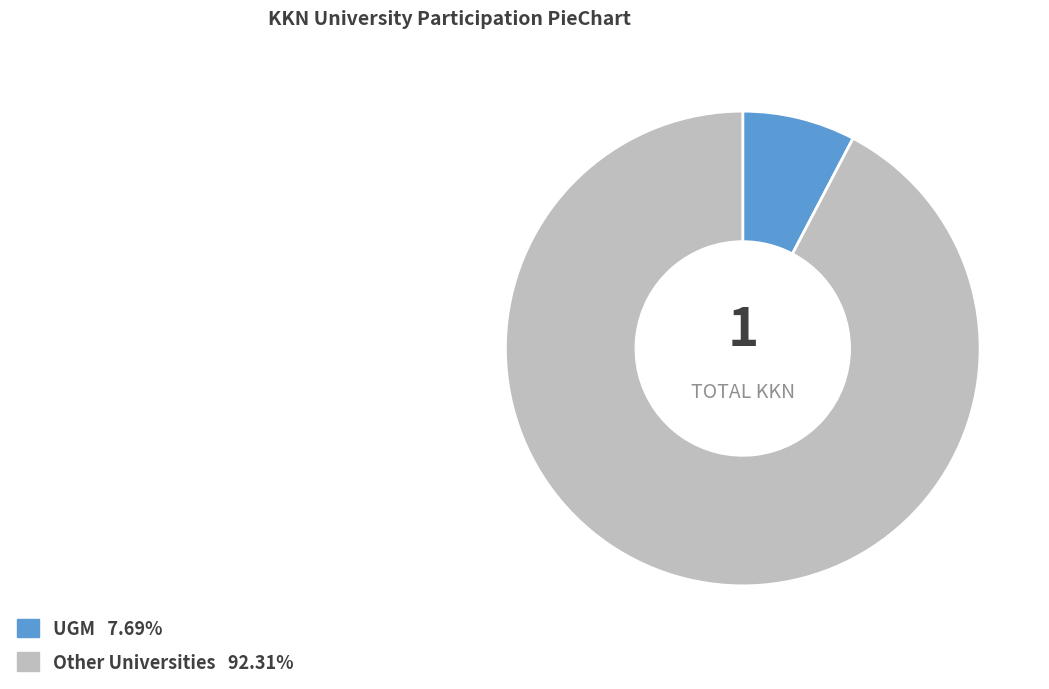

Is there any slice that represents more than half of the pie?

Yes